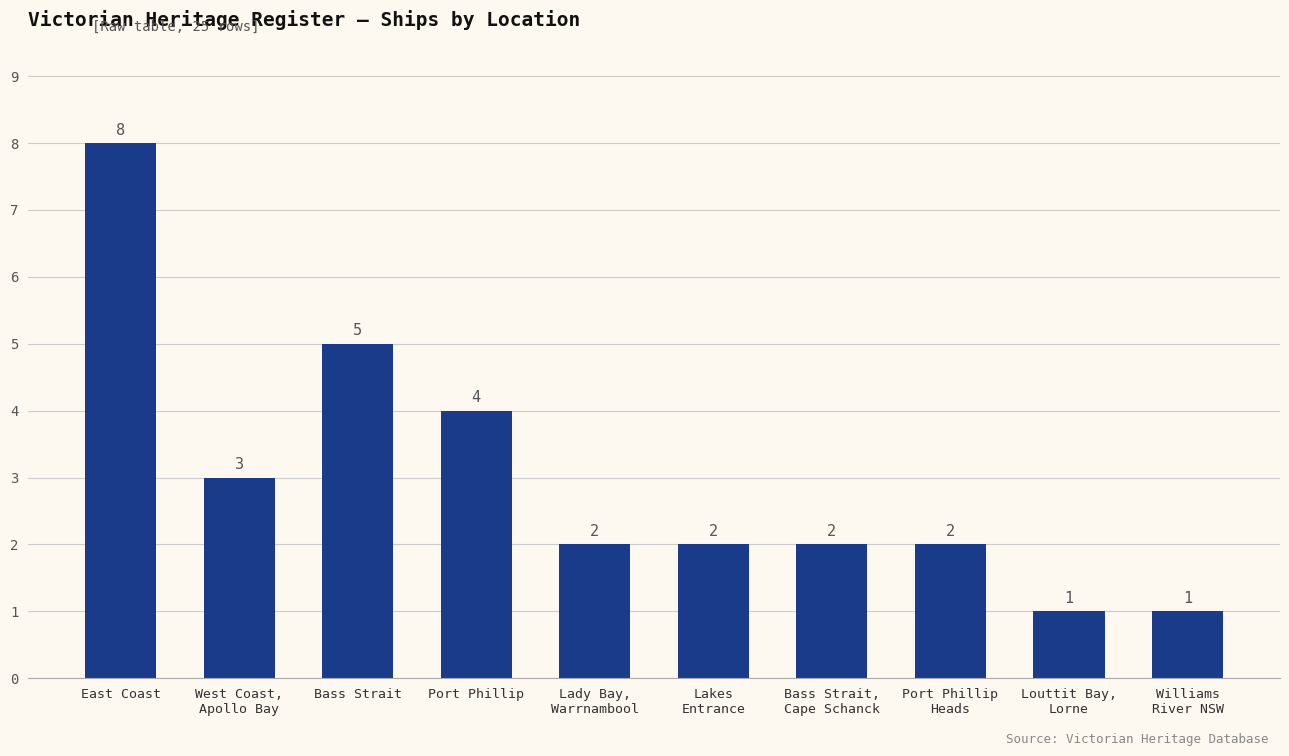

Reading left to right, list all the values displayed in this chart.

East Coast=8	West Coast,
Apollo Bay=3	Bass Strait=5	Port Phillip=4	Lady Bay,
Warrnambool=2	Lakes
Entrance=2	Bass Strait,
Cape Schanck=2	Port Phillip
Heads=2	Louttit Bay,
Lorne=1	Williams
River NSW=1